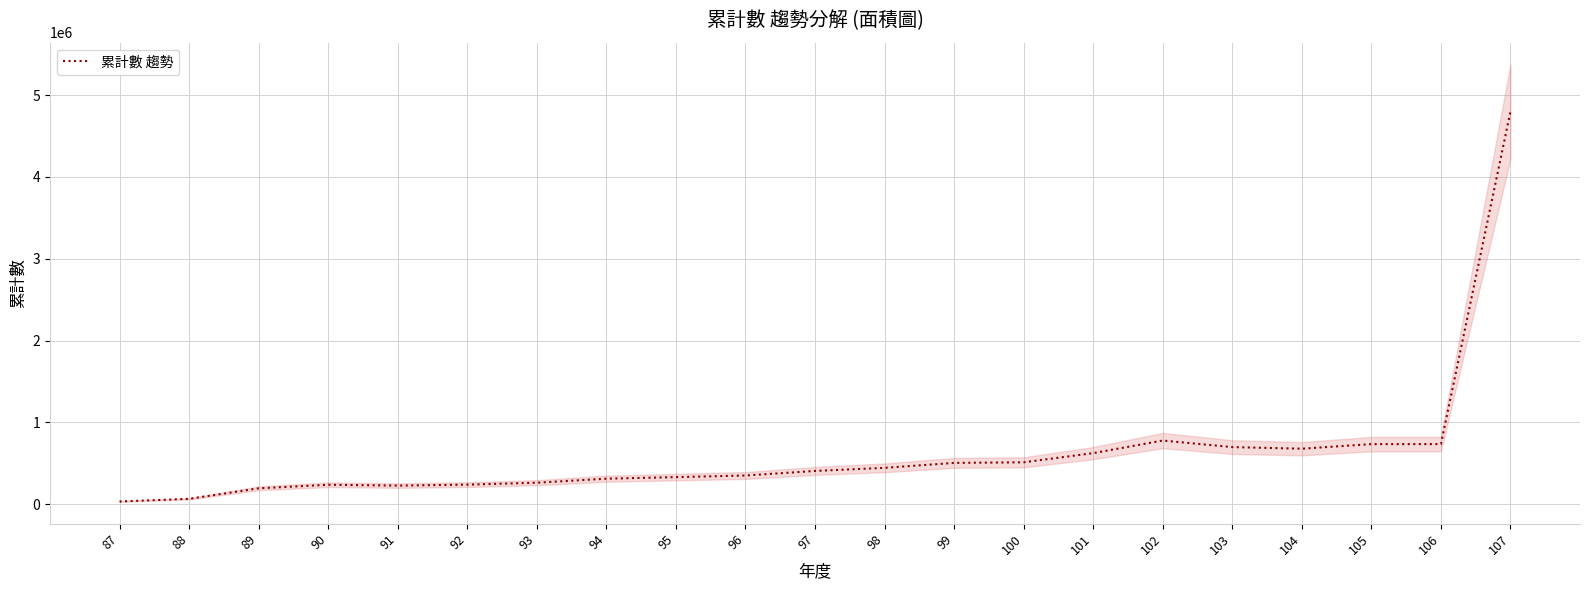

Where is the data nearest to the value 2416116?

102